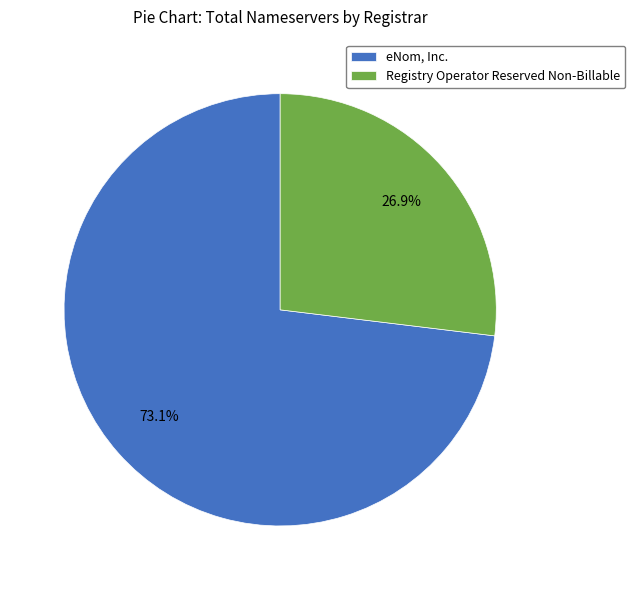

Is there any slice that represents more than half of the pie?

Yes